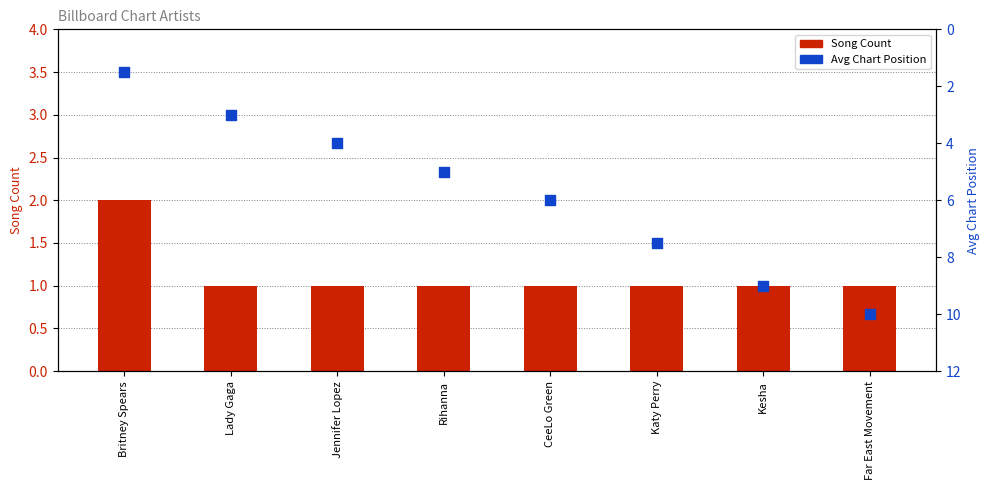

What is the total value across all series at Britney Spears?

3.5